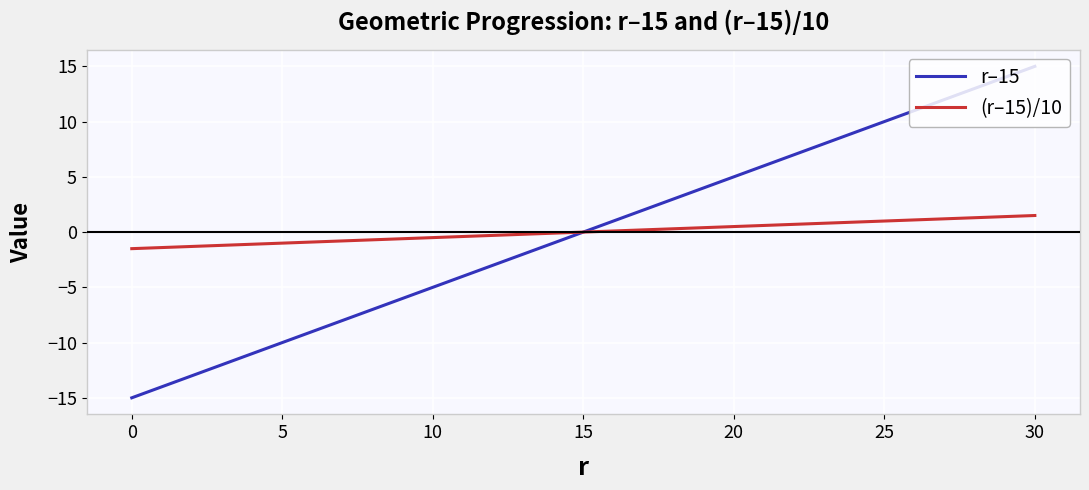

What is the minimum value shown in the chart?

-15.0